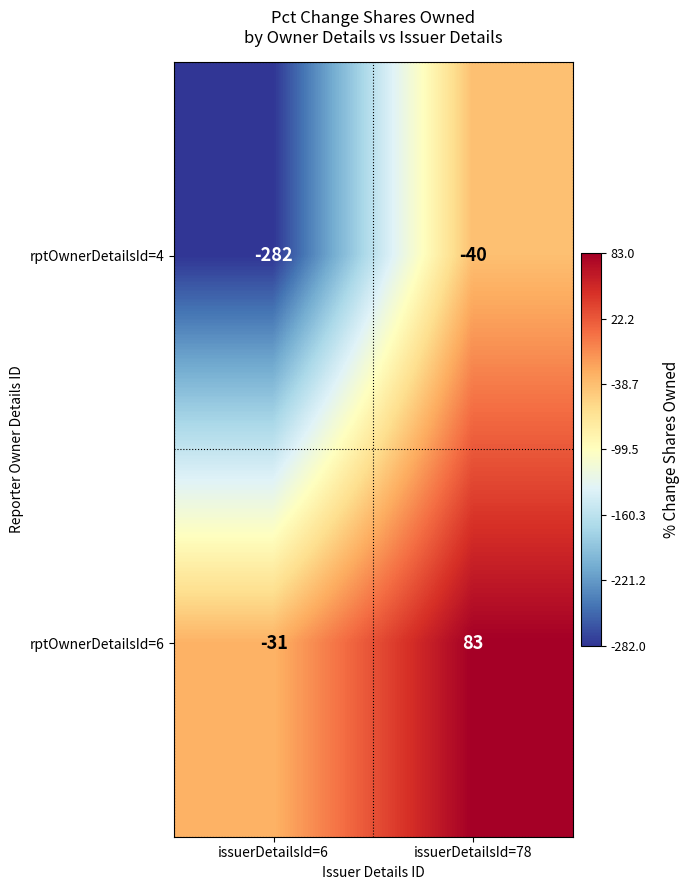

What is the maximum value shown in the chart?

83